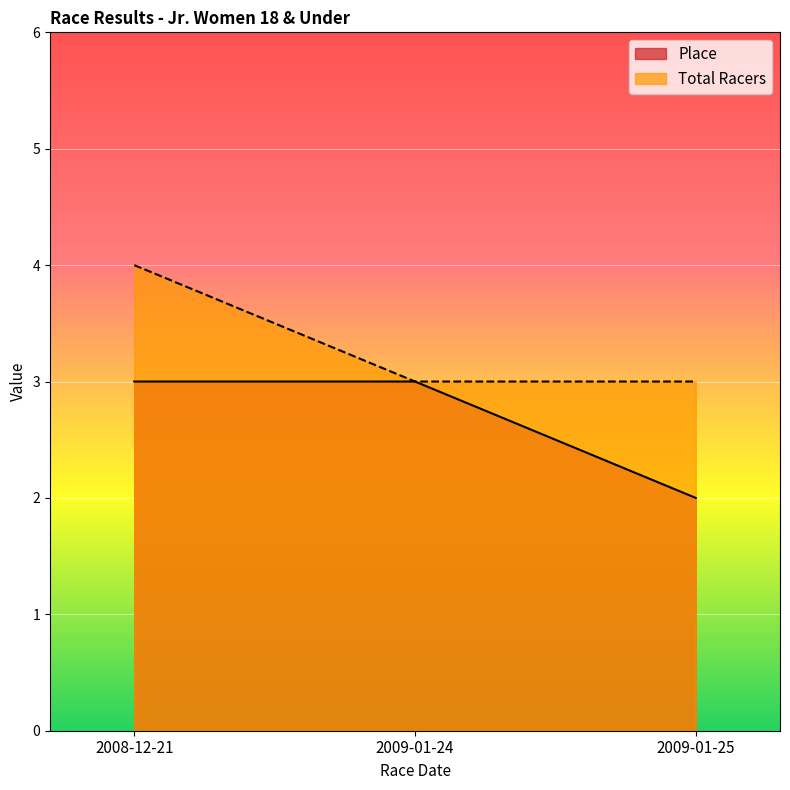

Reading left to right, list all the values displayed in this chart.

Place: 3	3	2
Total Racers: 4	3	3